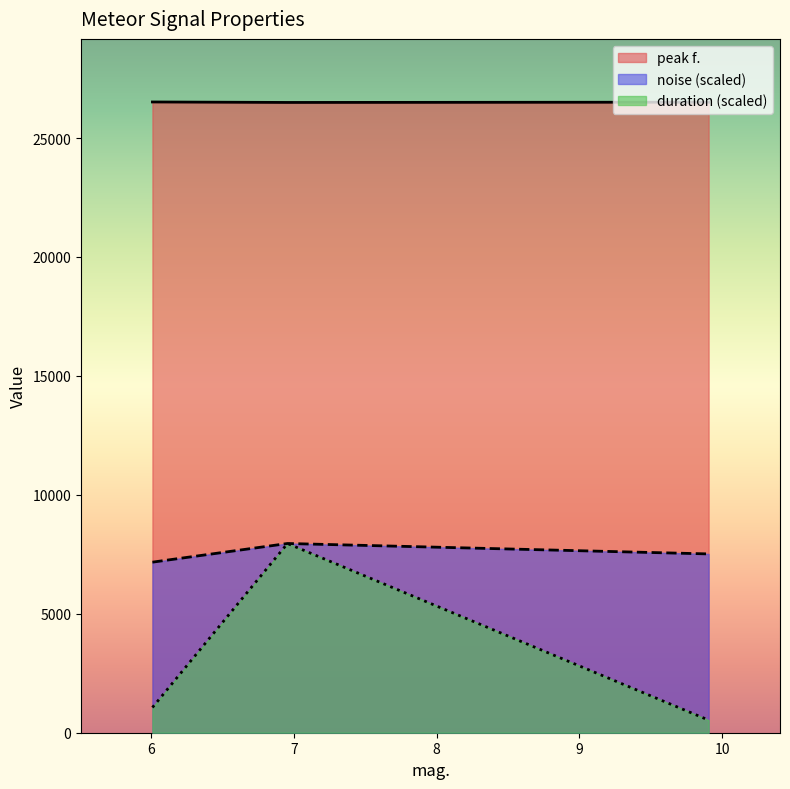

Reading left to right, what are all the values shown in this chart?

noise: 7169.8	7954.5	7516.2
peak f.: 26515.1	26494.6	26506.3
duration: 1060.6	7954.5	530.3